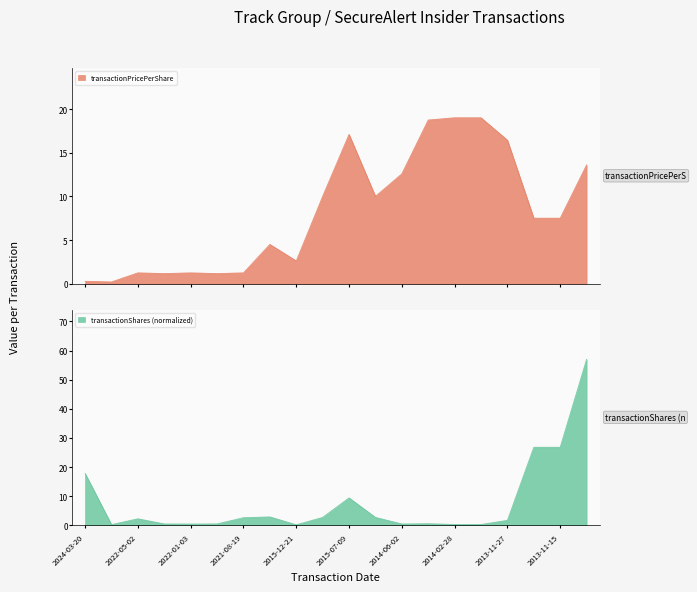

Where does the transactionShares series first go above 2?

2024-03-20